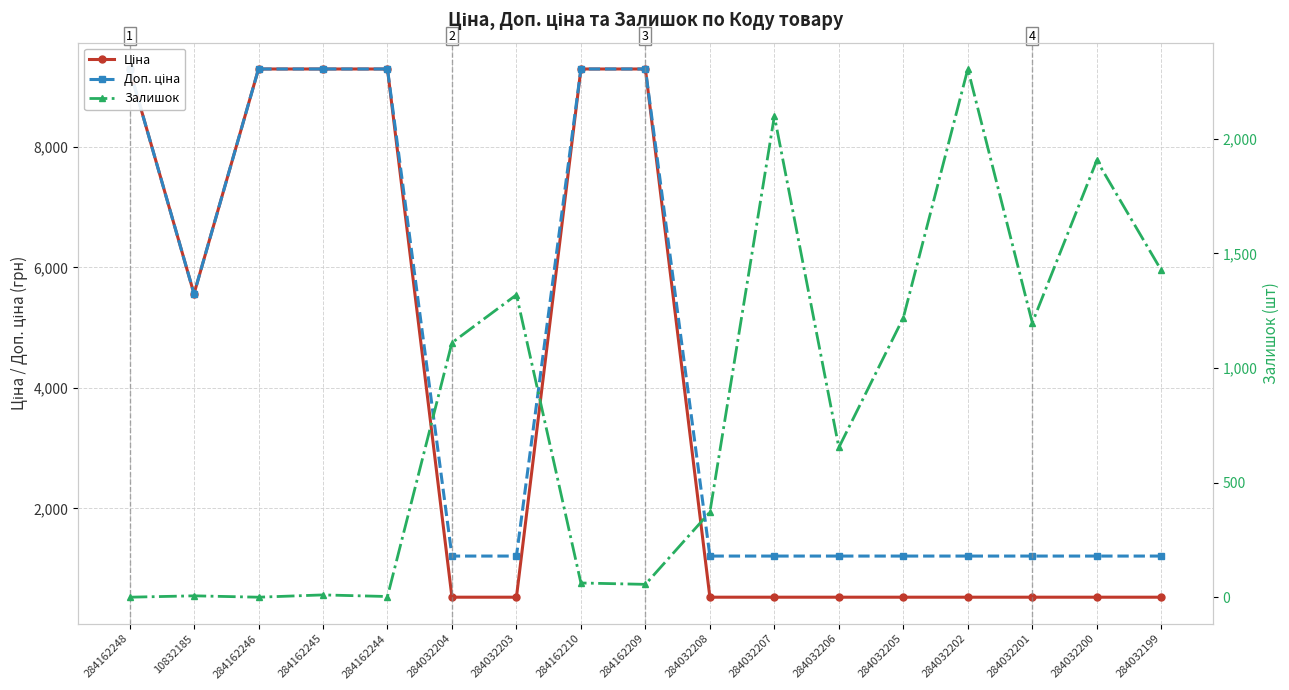

At how many categories does at least one series exceed 2652?

7